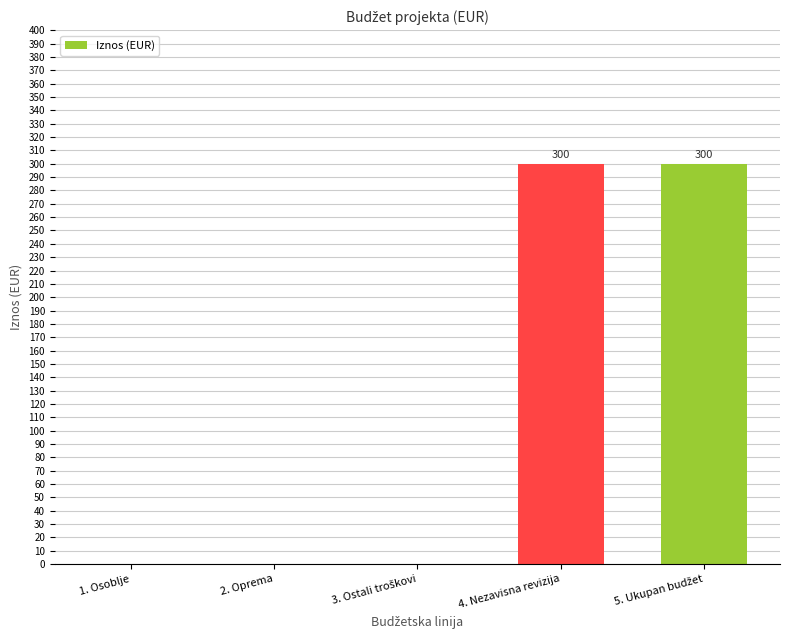

Reading right to left, list all the values displayed in this chart.

300	300	0	0	0